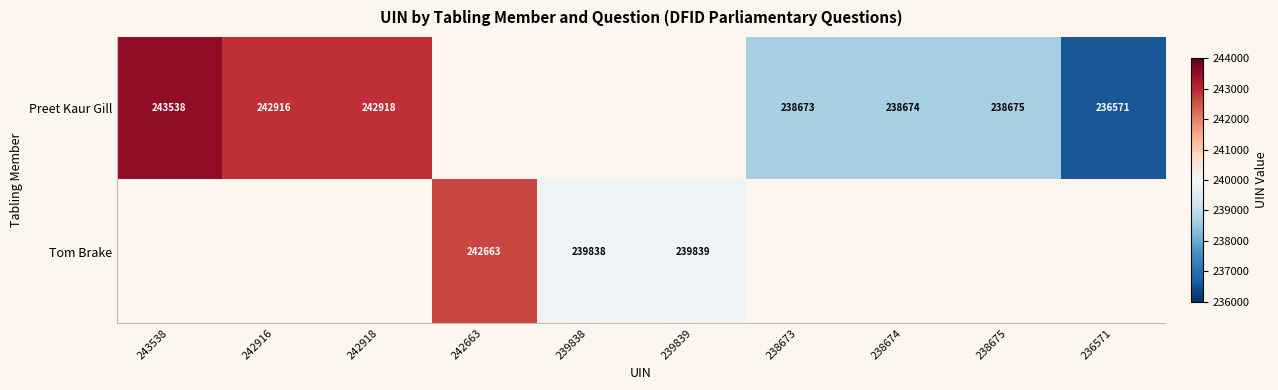

Is the value of Tom Brake at 239839 greater than the value of Preet Kaur Gill at 238674?

Yes